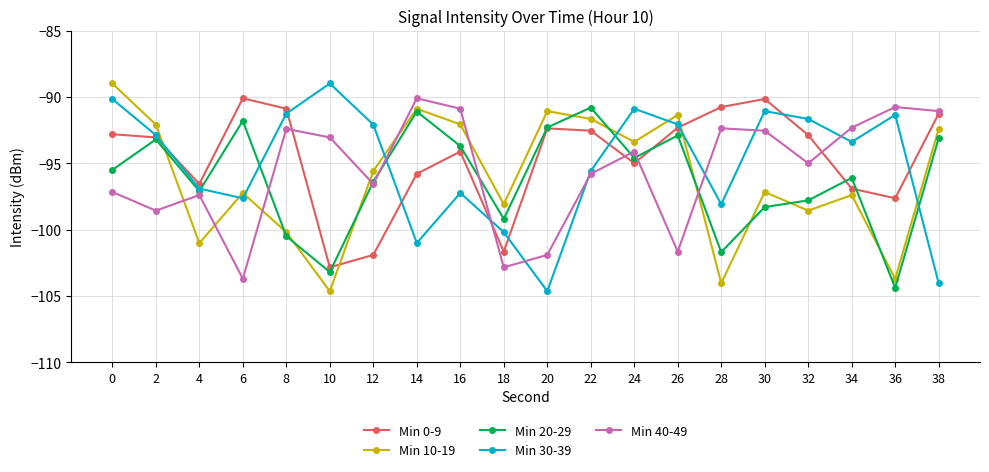

True or false: Min 0-9 and Min 10-19 cross at least once.

True